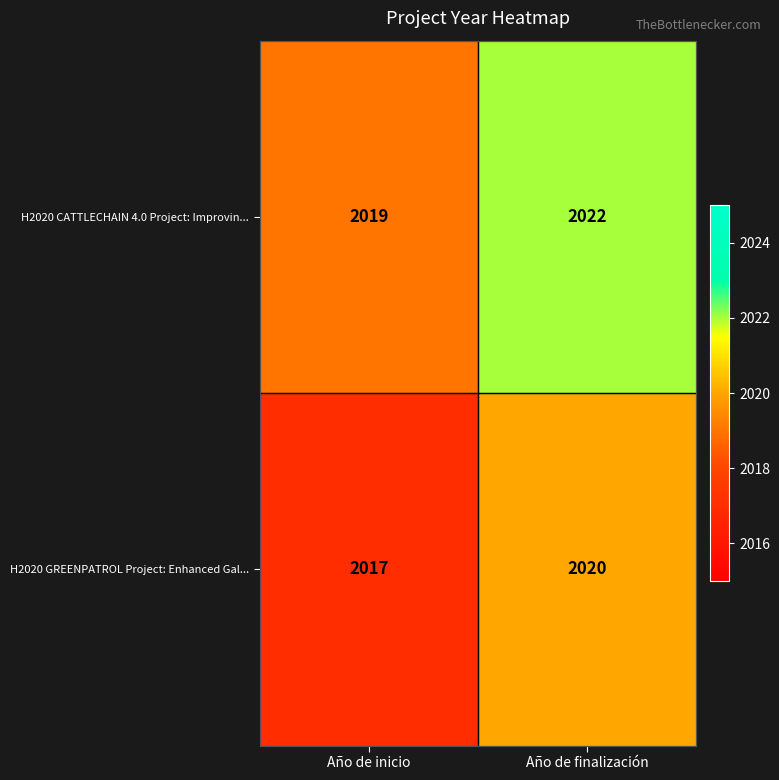

Which series has the largest total across all categories?

H2020 CATTLECHAIN 4.0 Project: Improvin...